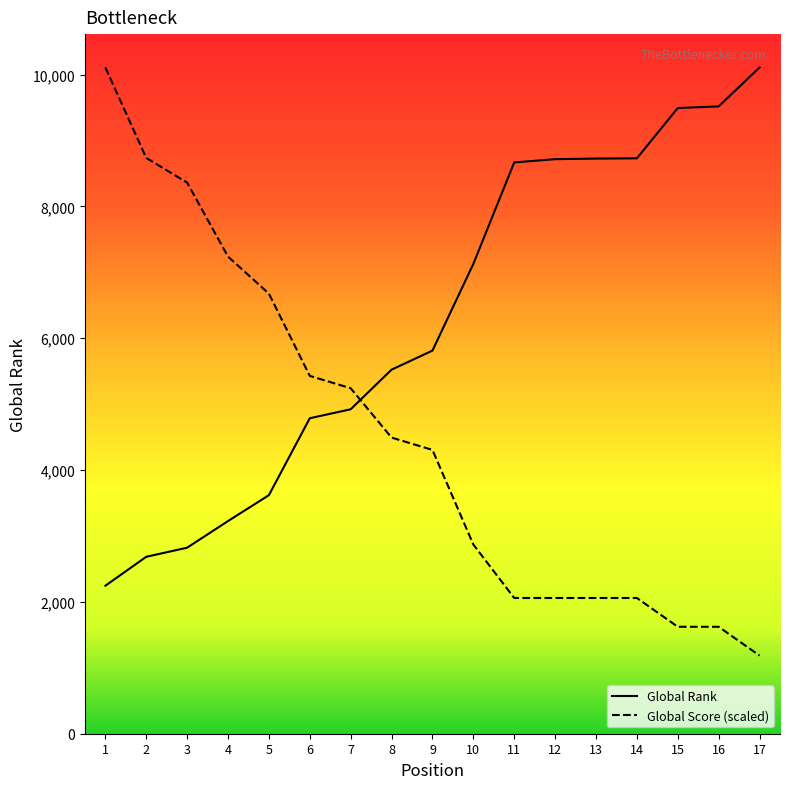

True or false: Global Score (scaled) and Global Rank cross at least once.

True